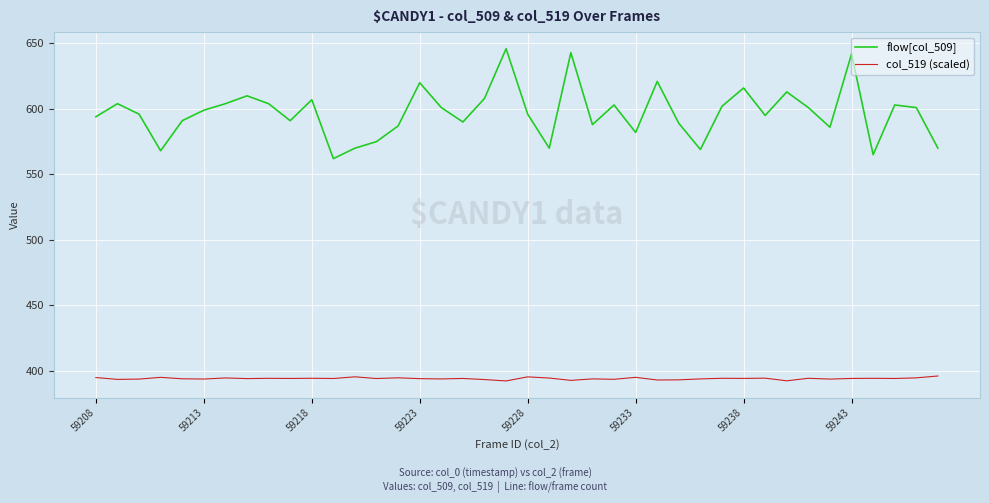

What is the difference between the maximum and minimum values in the col_519 (scaled) series?

3.8